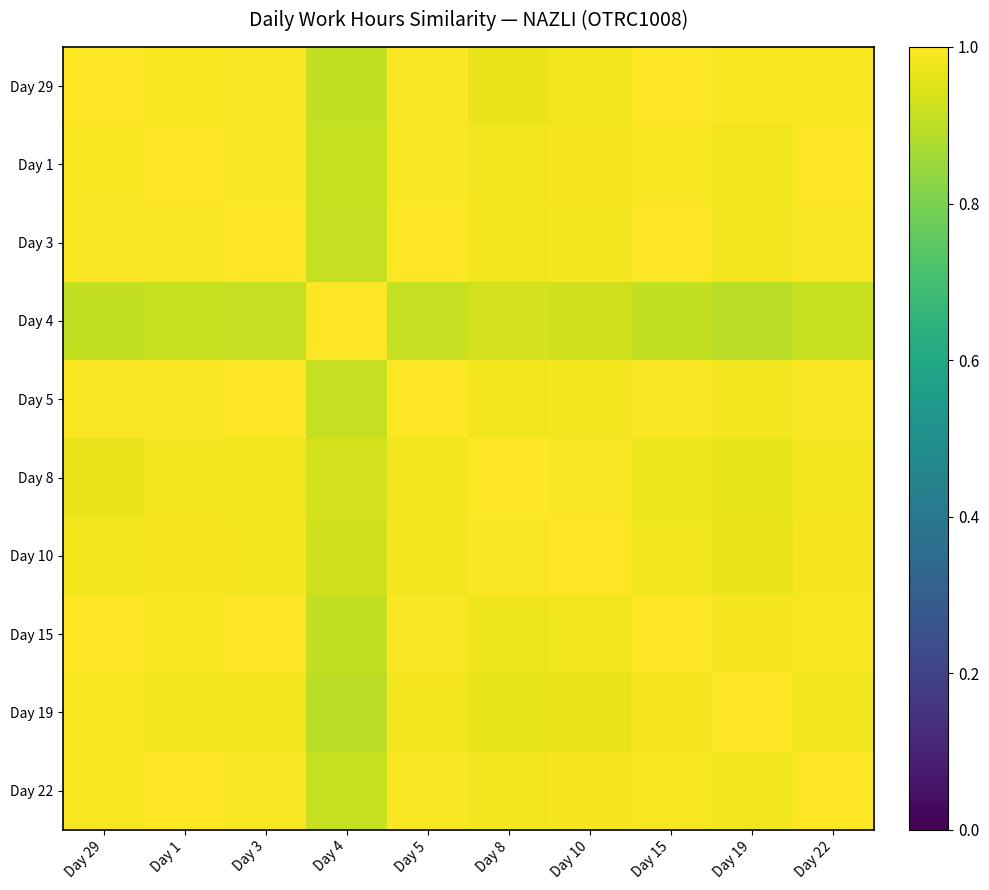

Between Day 4 and Day 8, which series saw the biggest shift?

Day 4